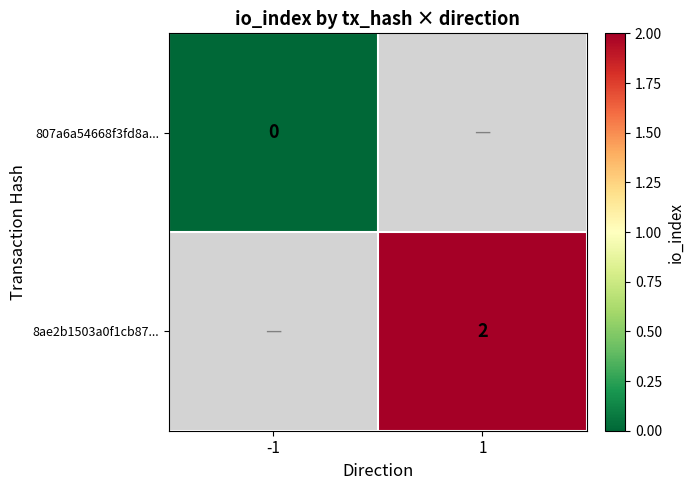

Which label corresponds to the smallest value in the chart?

-1